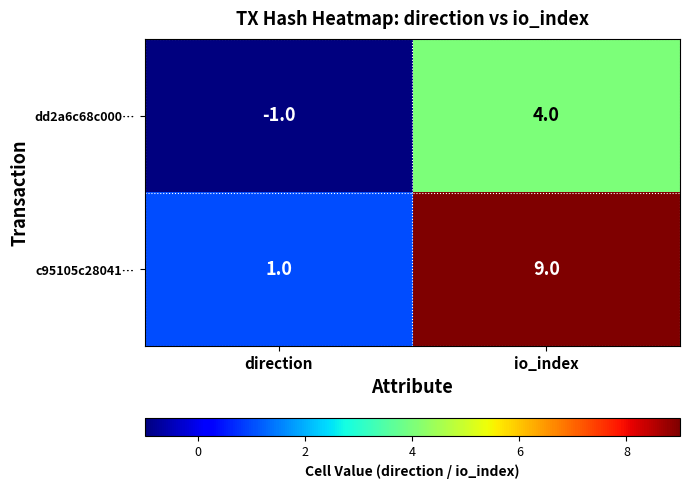

Is it true that dd2a6c68c000… equals 0 at direction?

False